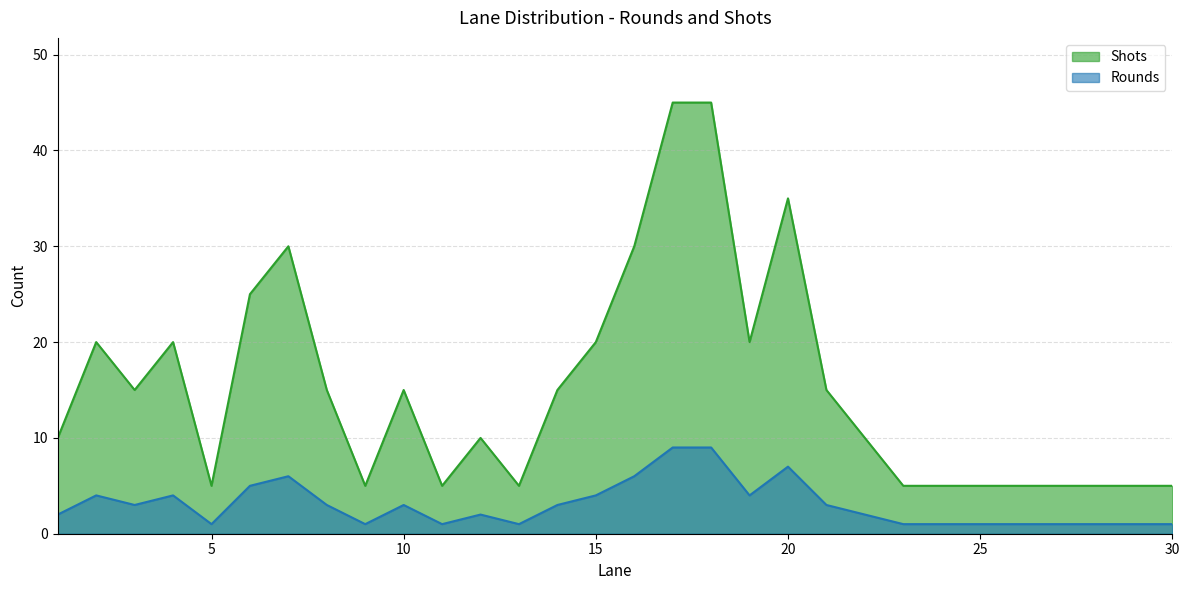

How many interior local valleys does the Rounds series have?

6